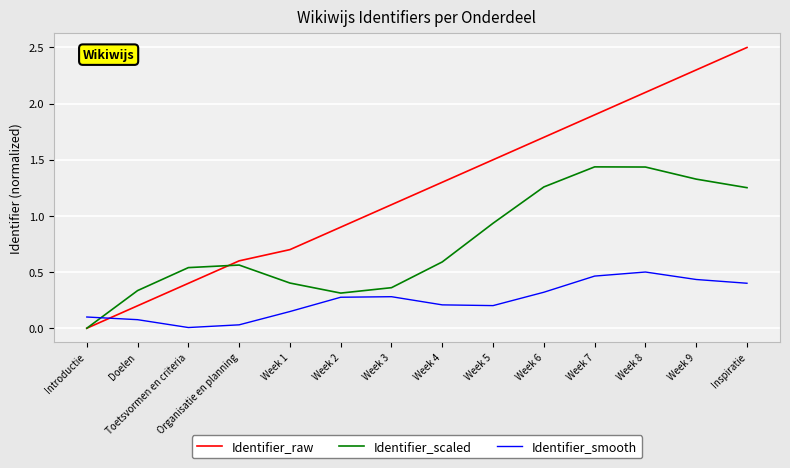

Is the value of Identifier_scaled at Week 5 greater than the value of Identifier_raw at Toetsvormen en criteria?

Yes